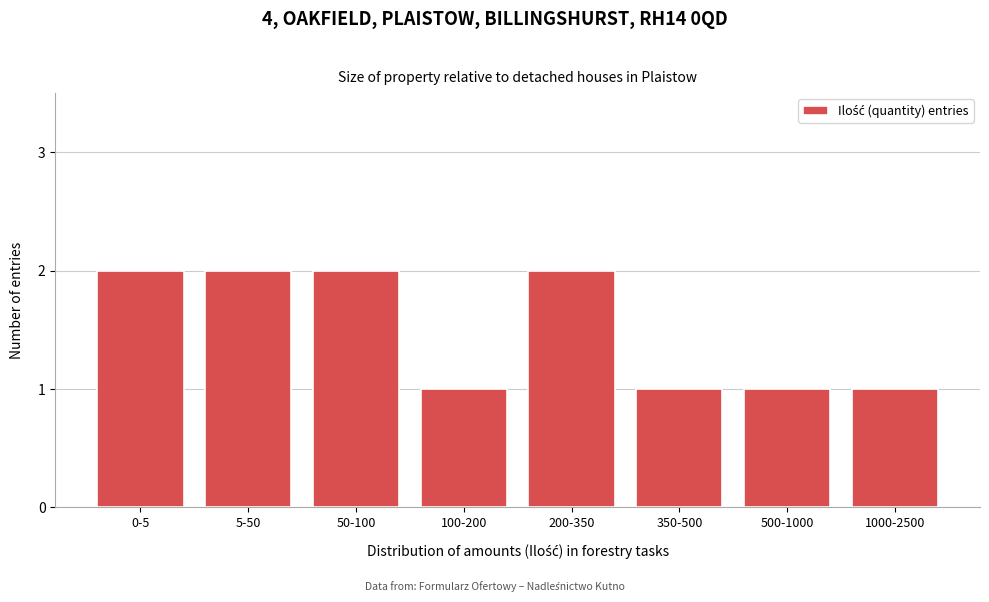

Reading right to left, extract all data points from this chart.

1	1	1	2	1	2	2	2